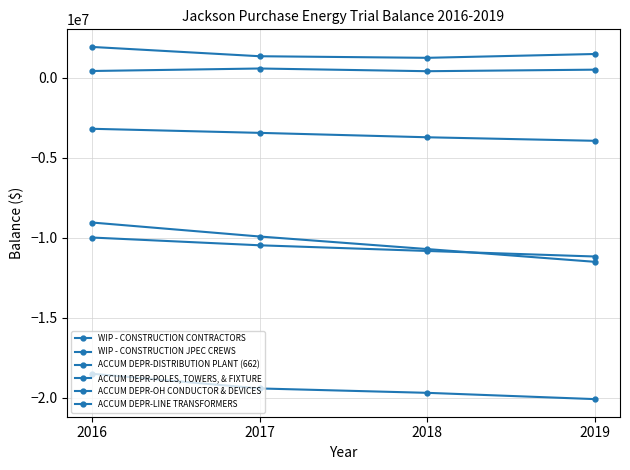

True or false: WIP - CONSTRUCTION JPEC CREWS has a value of 3209013.0 at 2016.

False